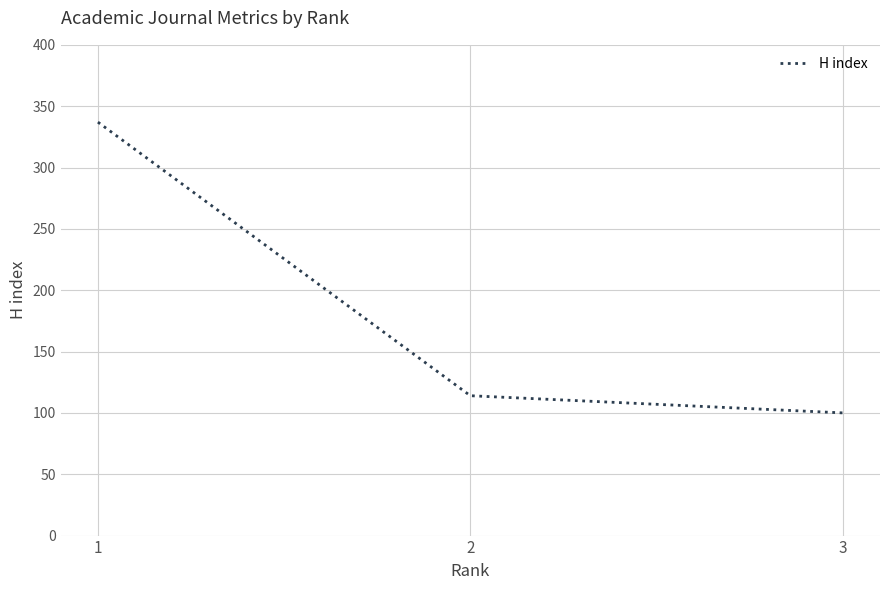

How many lines are shown in the chart?

1